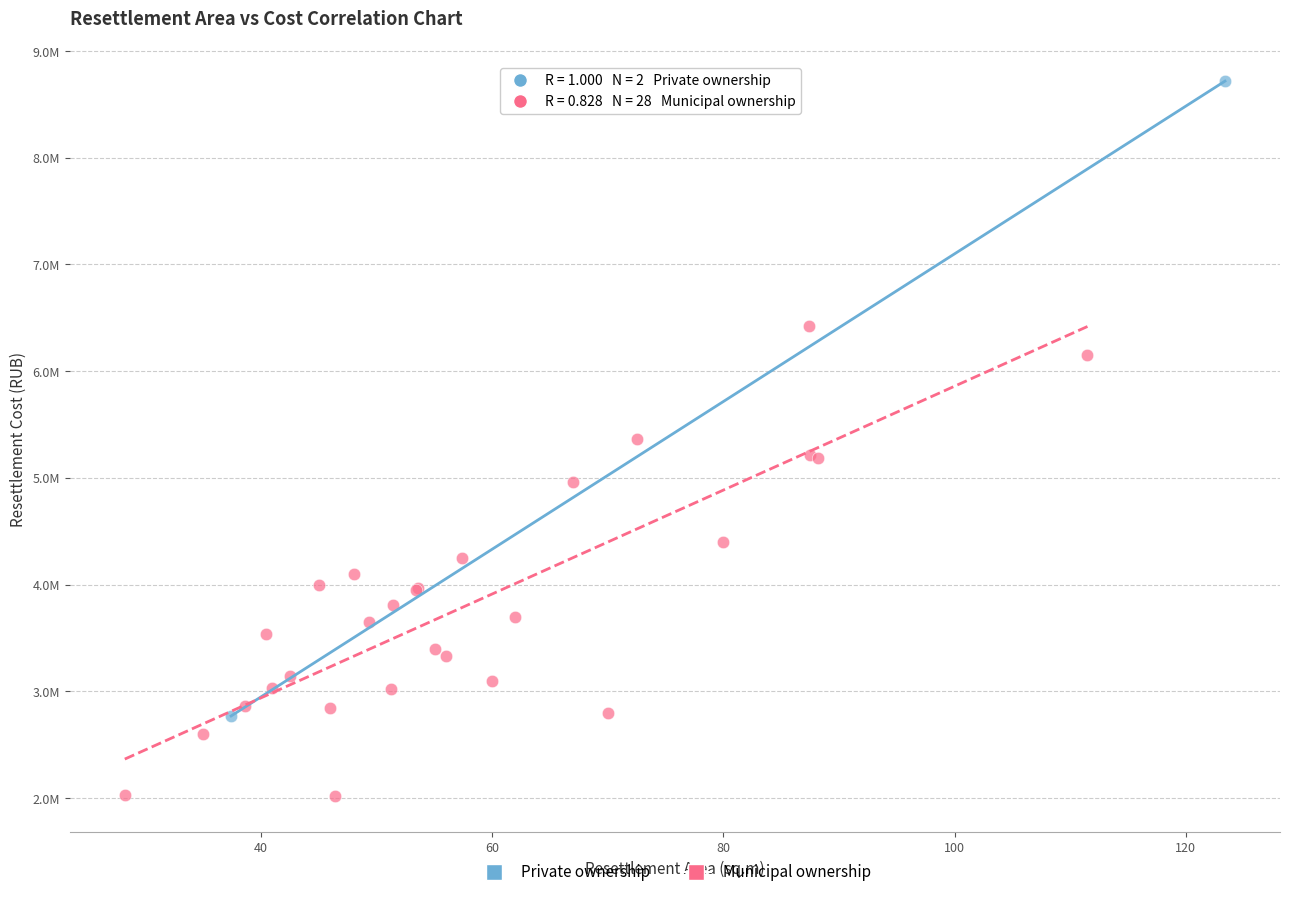

Which series contains the lowest Y value?

Municipal ownership